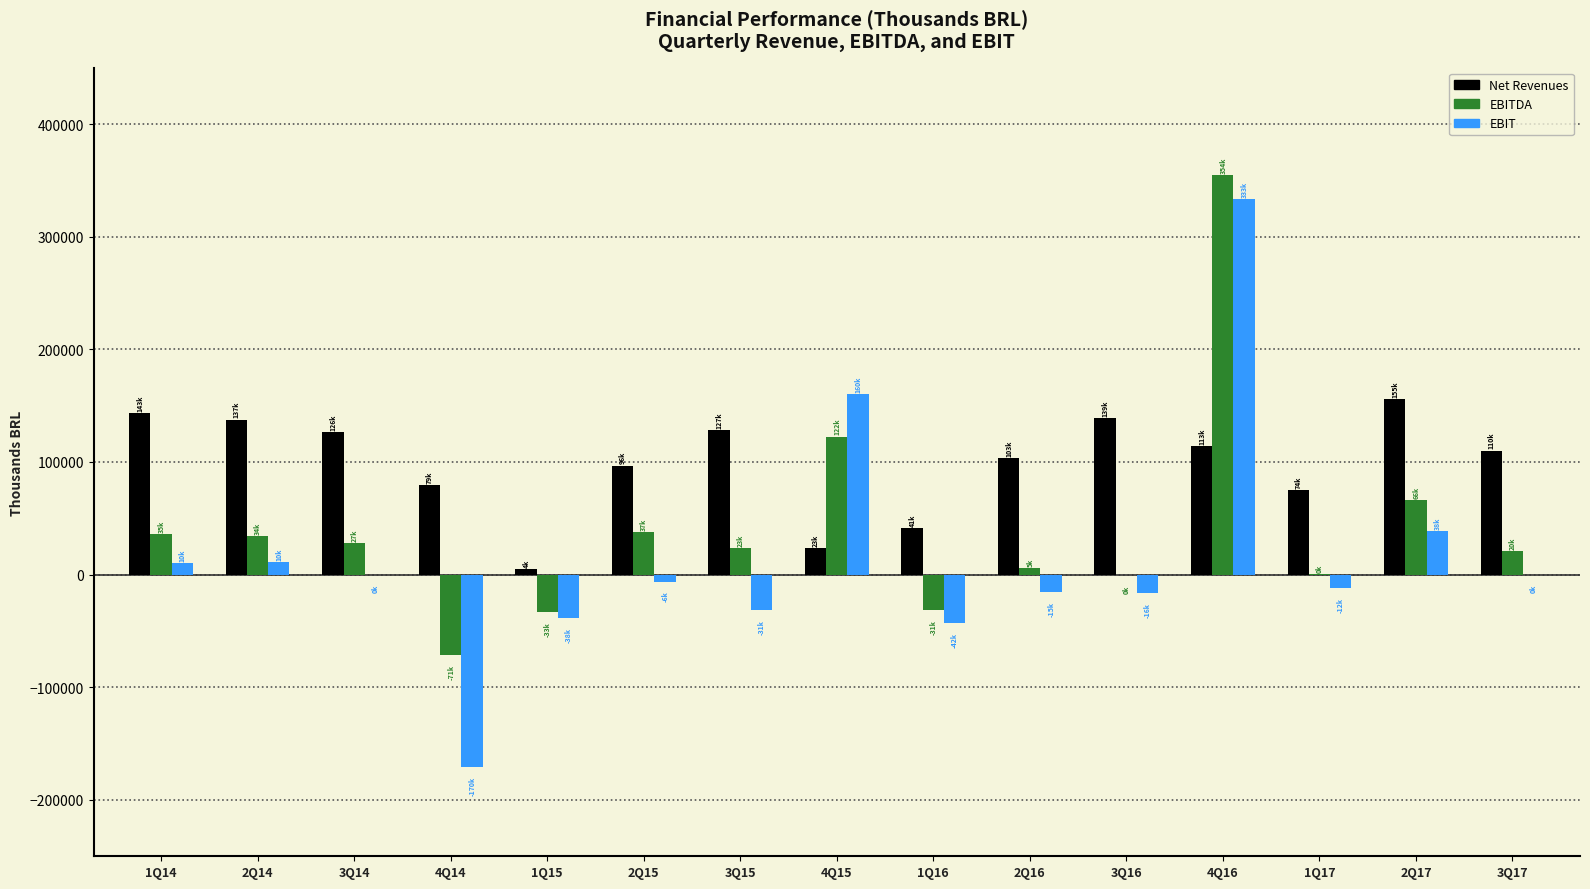

Which series has the largest total across all categories?

Net Revenues